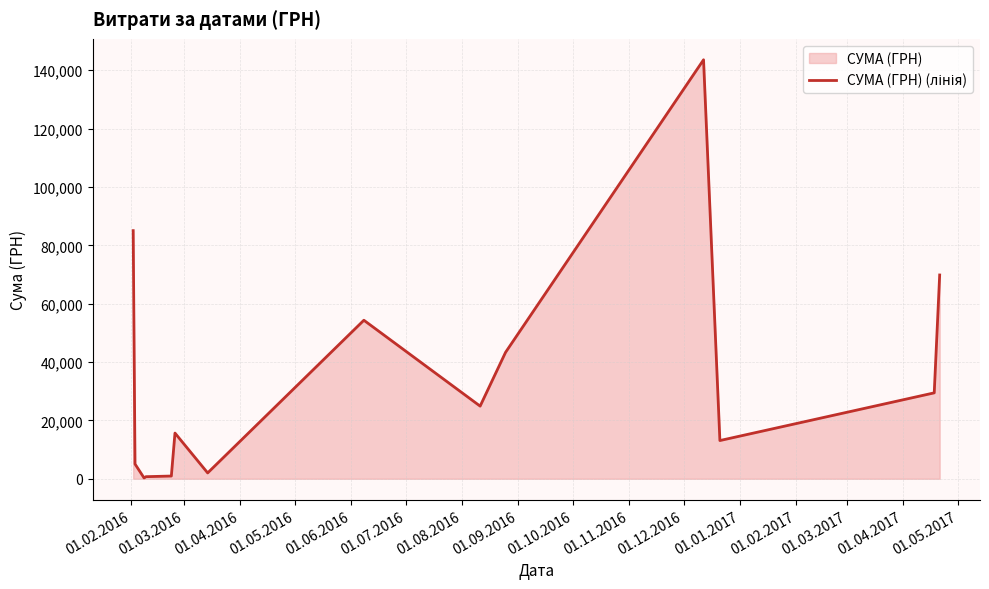

True or false: there are more than 0 points higher than both neighbors.

True